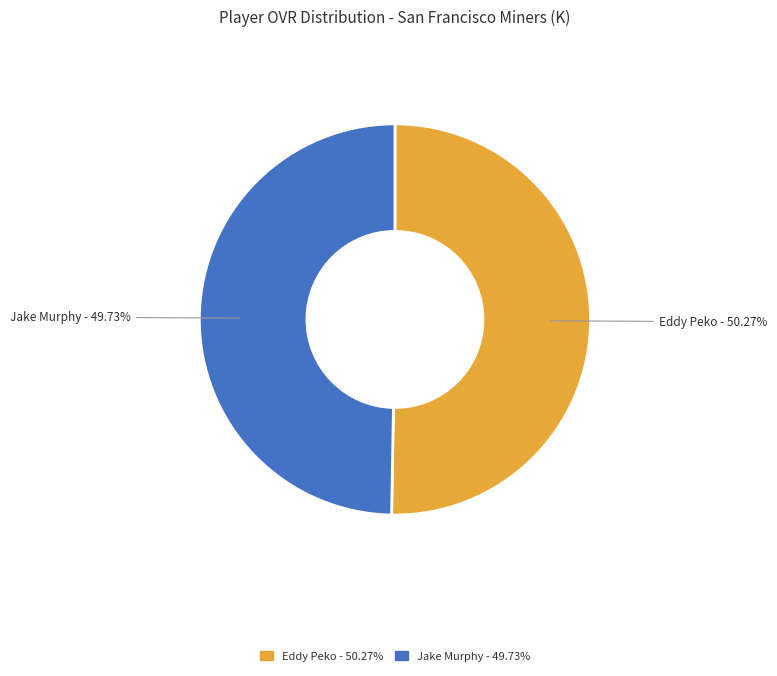

Is the sum of Jake Murphy and Eddy Peko greater than half?

Yes